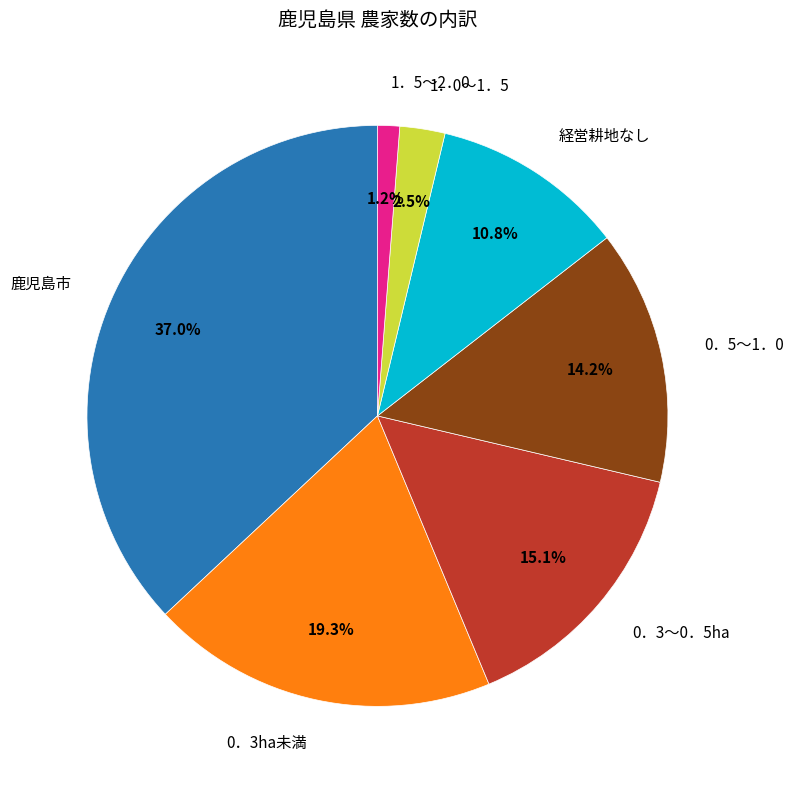

Is there a majority slice in this chart?

No